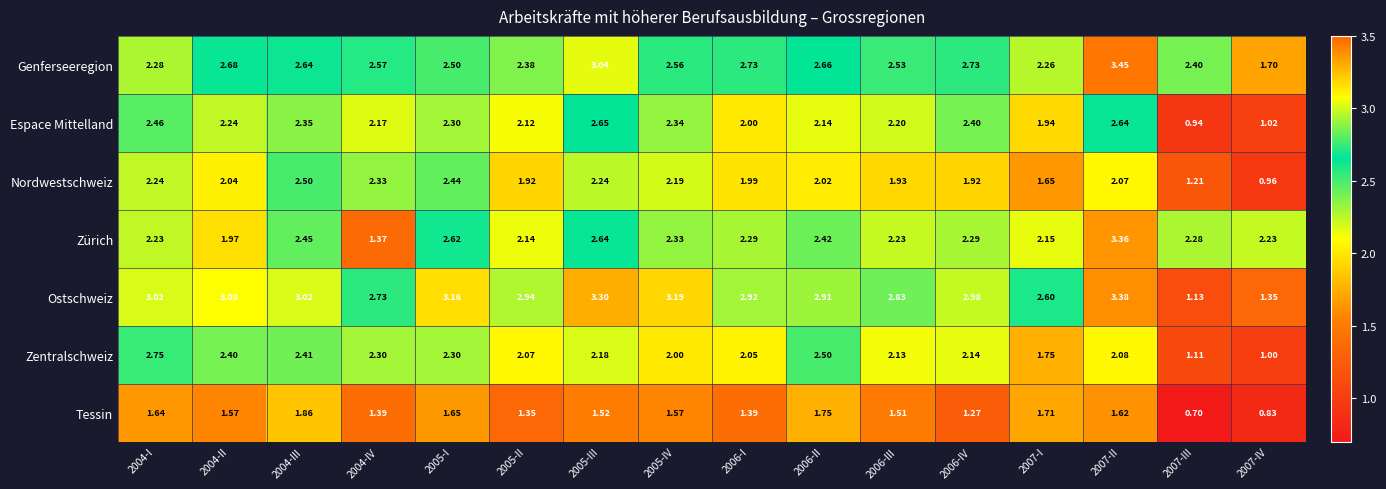

Which series changed the most between 2007-I and 2007-II?

Zürich